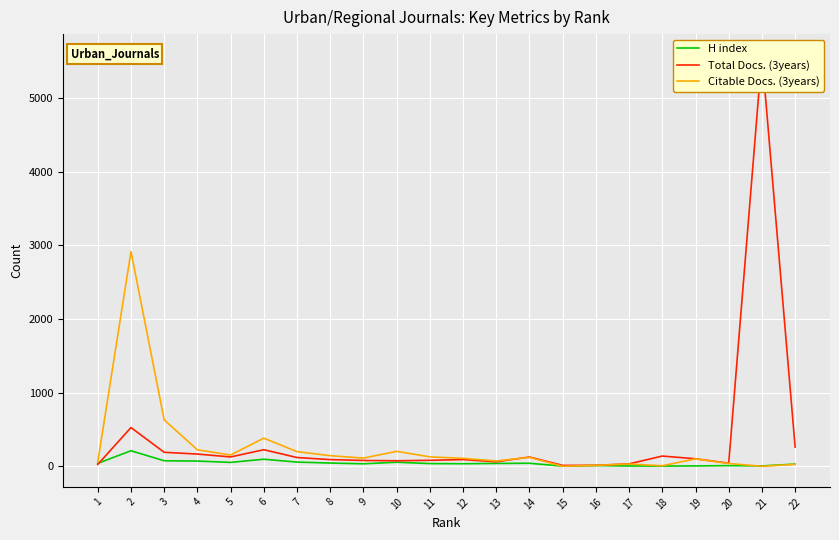

At 18, list the series in order from largest to smallest.

Total Docs. (3years), Citable Docs. (3years), H index